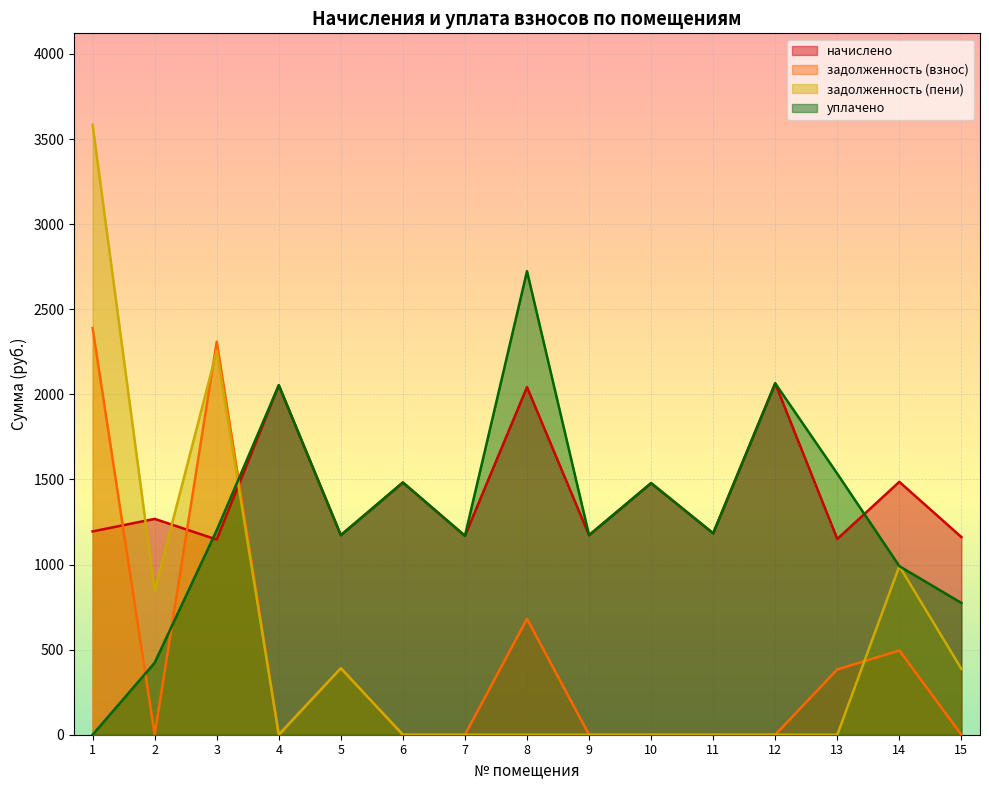

Which label corresponds to the largest value in the chart?

1